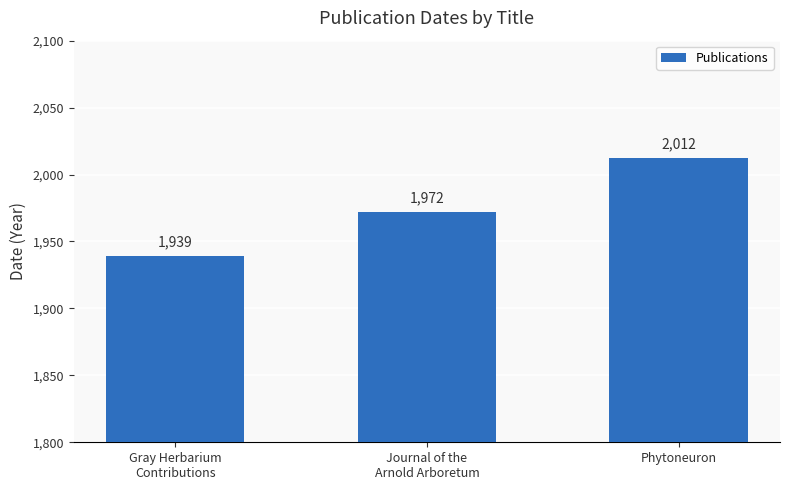

What is the sum of all values?

5923